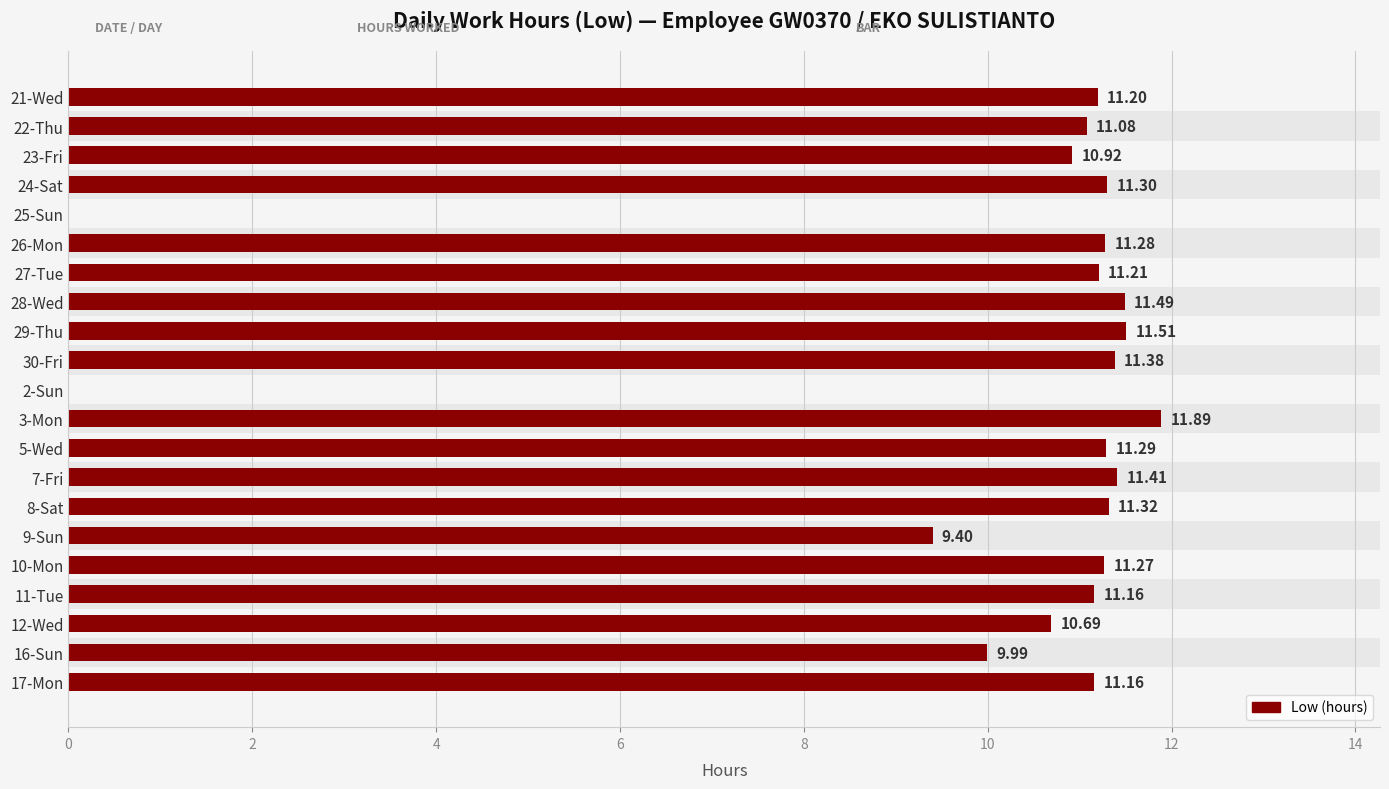

Between 27-Tue and 7-Fri, which is larger?

7-Fri